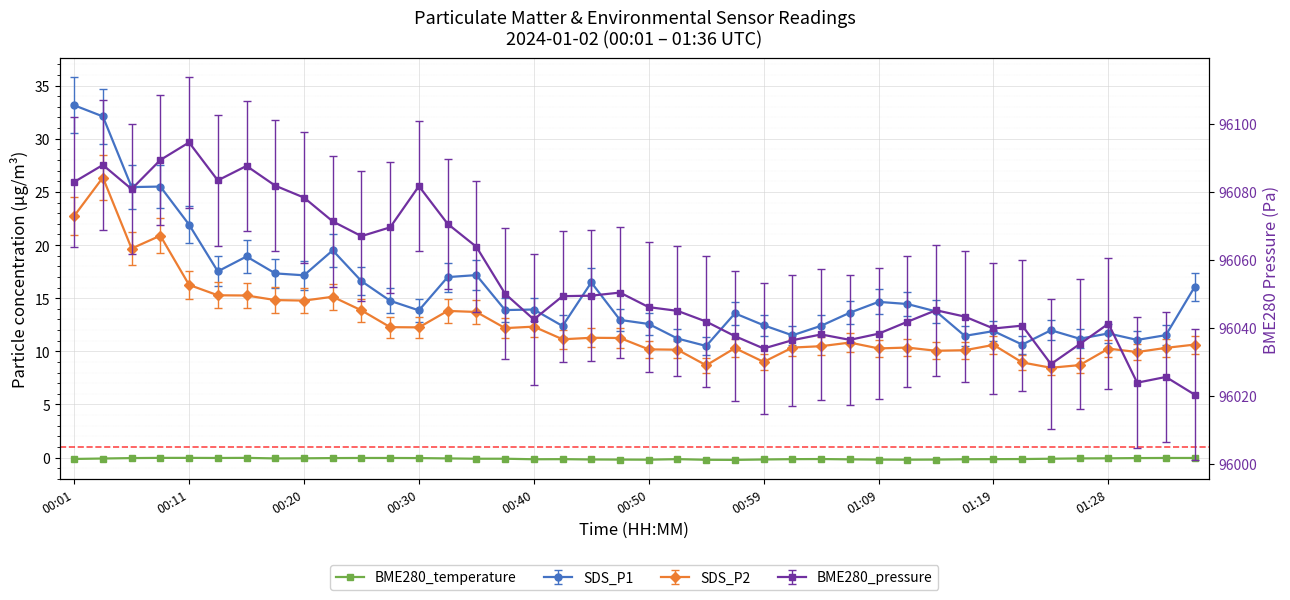

Does the chart display data point markers on the line(s)?

Yes